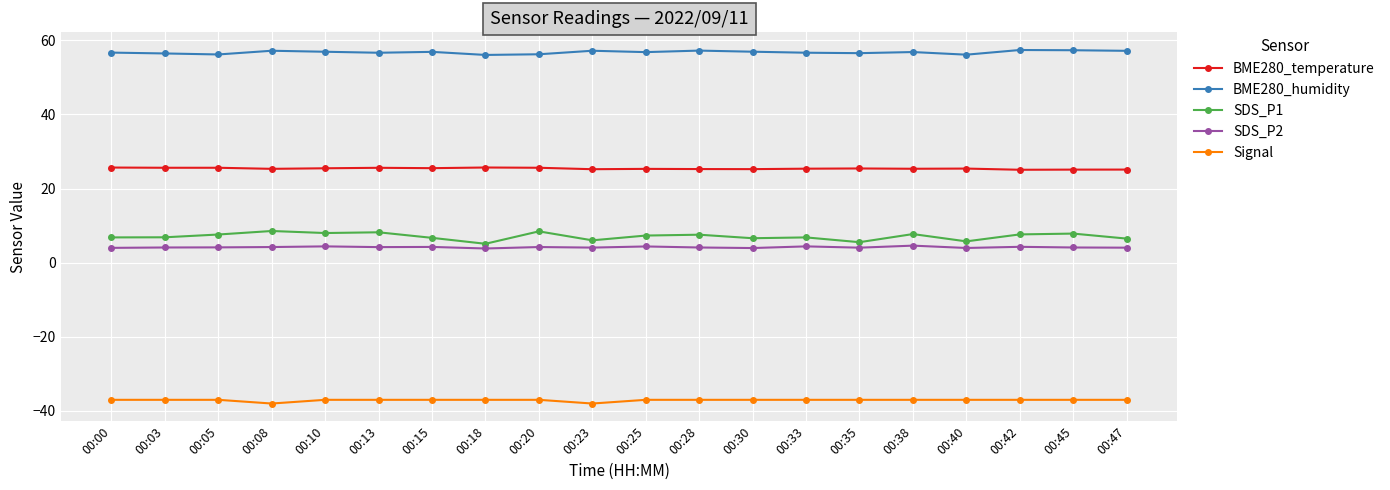

What is the difference between the SDS_P2 values at 00:33 and 00:20?

0.2